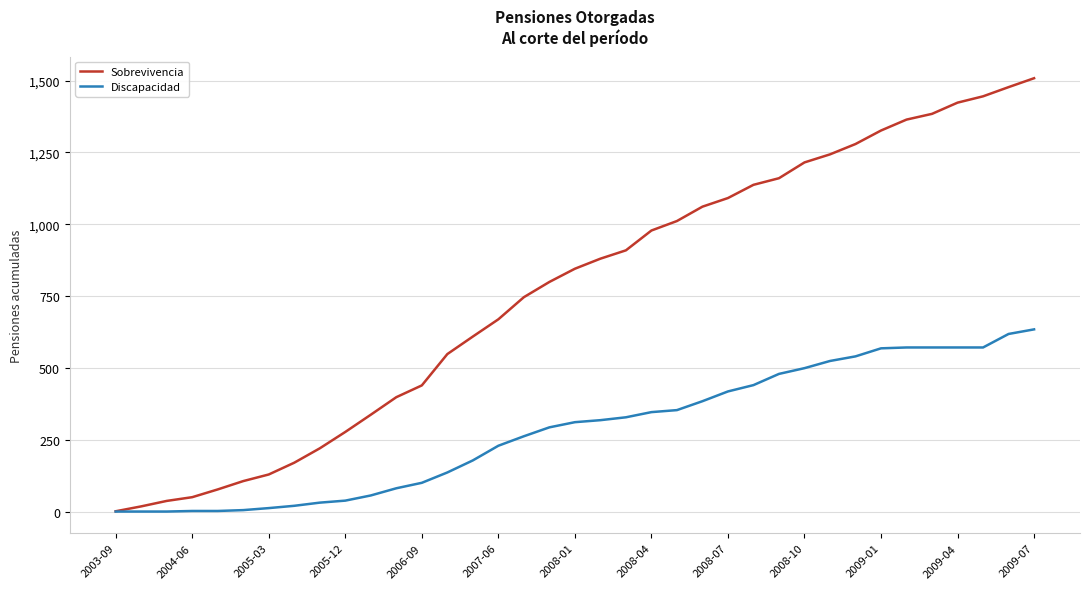

List the series in order of their overall mean, highest first.

Sobrevivencia, Discapacidad